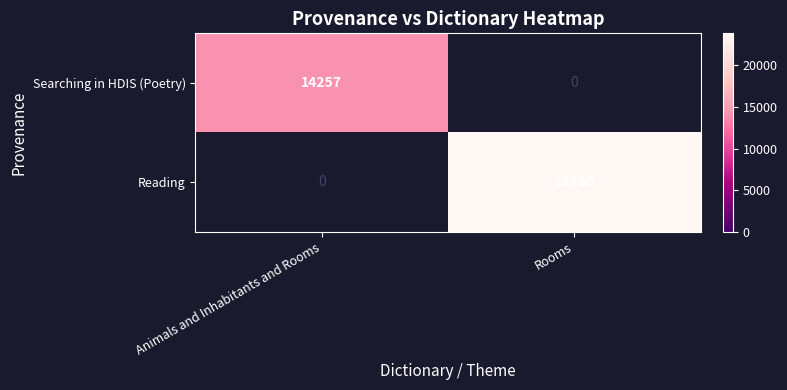

Between Rooms and Animals and Inhabitants and Rooms, which is larger?

Animals and Inhabitants and Rooms